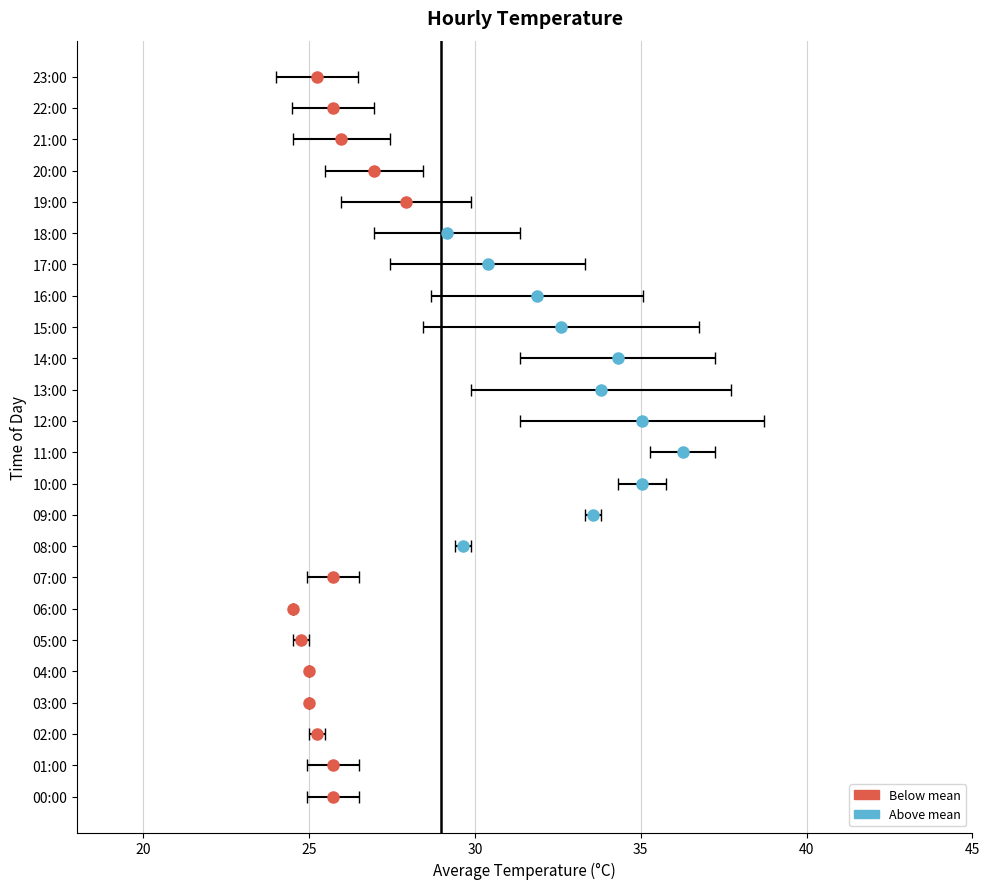

Reading left to right, list all the values displayed in this chart.

25.7	25.7	25.2	25.0	25.0	24.7	24.5	25.7	29.6	33.6	35.0	36.3	35.0	33.8	34.3	32.6	31.9	30.4	29.2	27.9	26.9	26.0	25.7	25.2